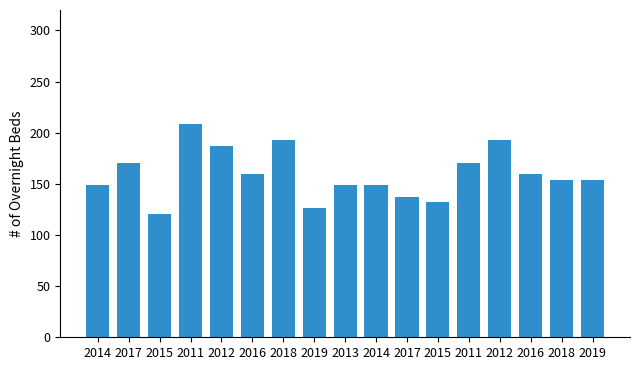

True or false: the data shows 314.0 at 2018.

False